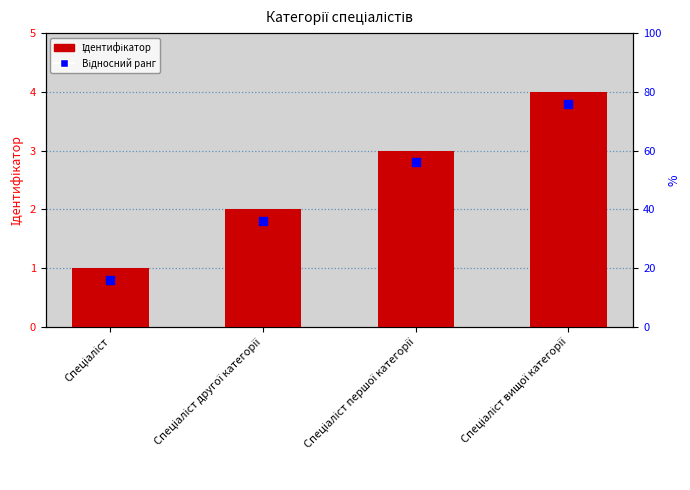

What is the total value across all series at Спеціаліст другої категорії?

3.8